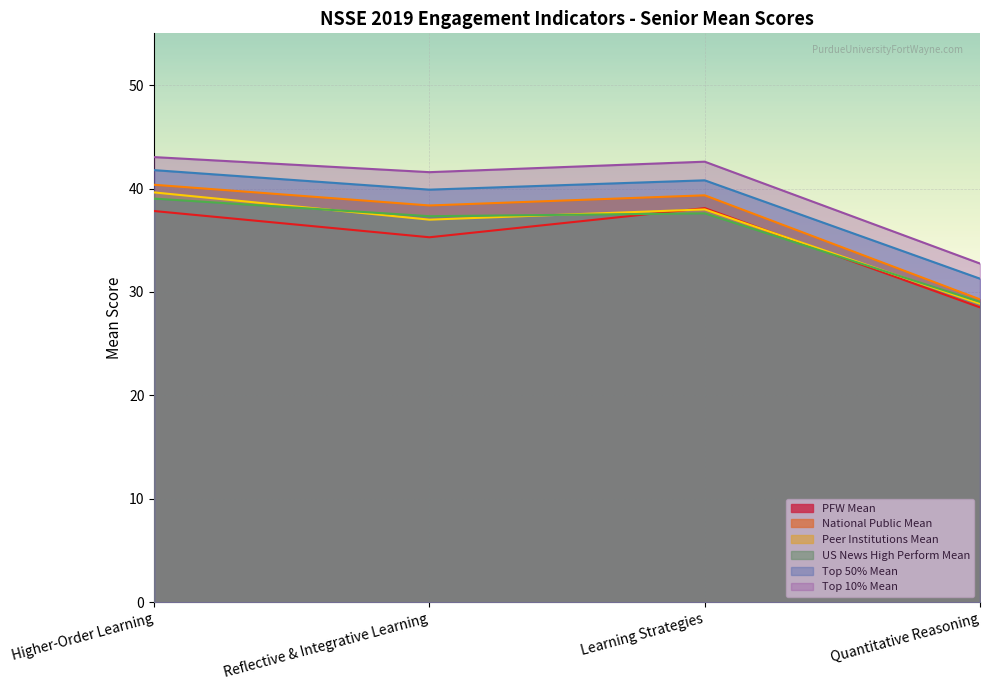

What position from the right is Learning Strategies?

2